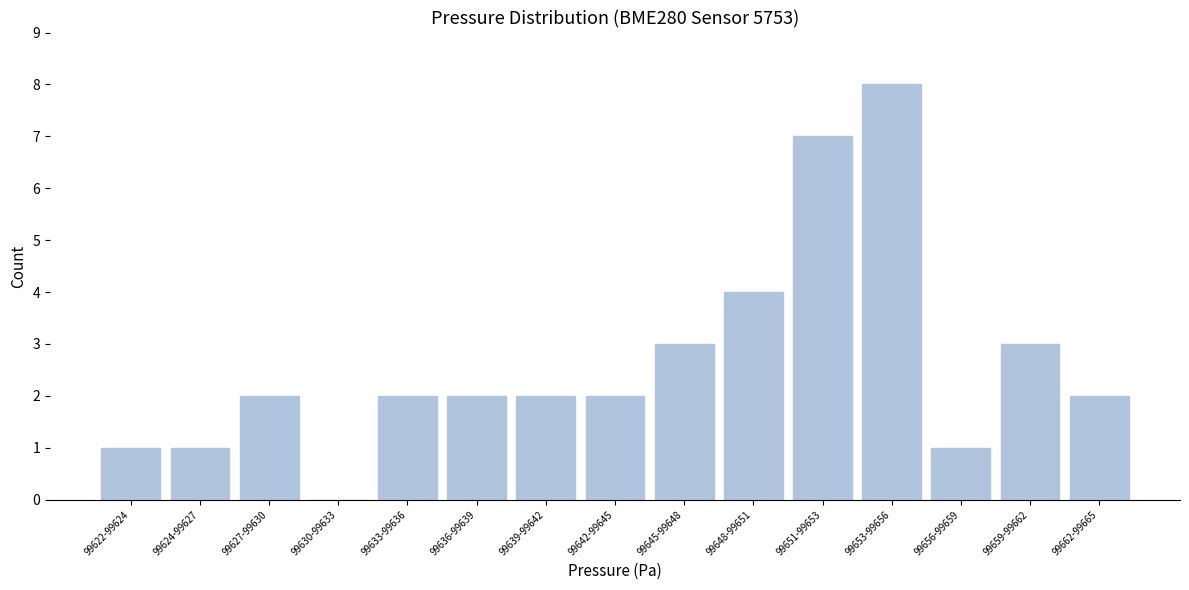

Reading left to right, extract all data points from this chart.

99622-99624=1	99624-99627=1	99627-99630=2	99630-99633=0	99633-99636=2	99636-99639=2	99639-99642=2	99642-99645=2	99645-99648=3	99648-99651=4	99651-99653=7	99653-99656=8	99656-99659=1	99659-99662=3	99662-99665=2